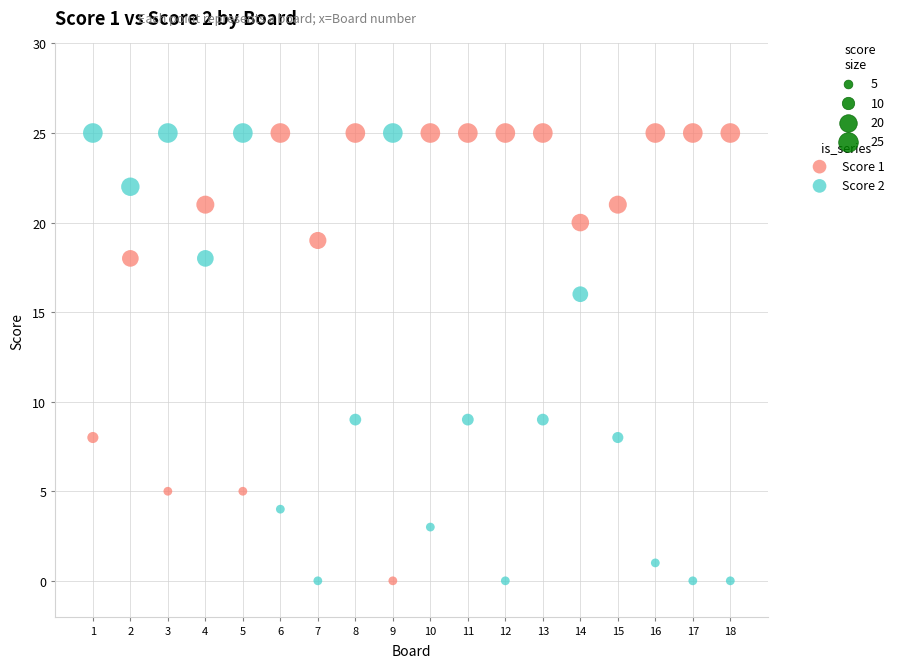

Across all data points, what is the range of Y values (max minus min)?

25